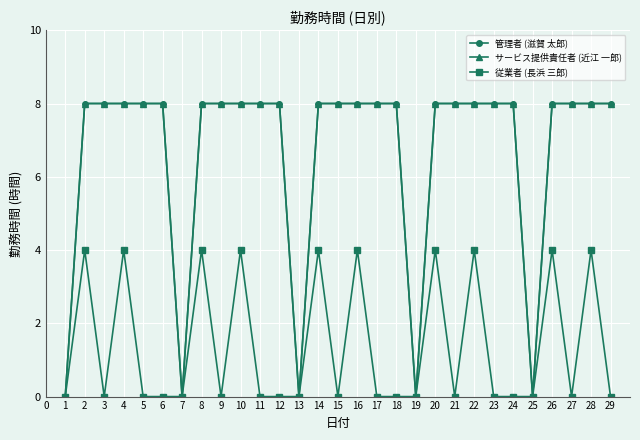

Which series has the widest spread of values?

管理者 (滋賀 太郎)